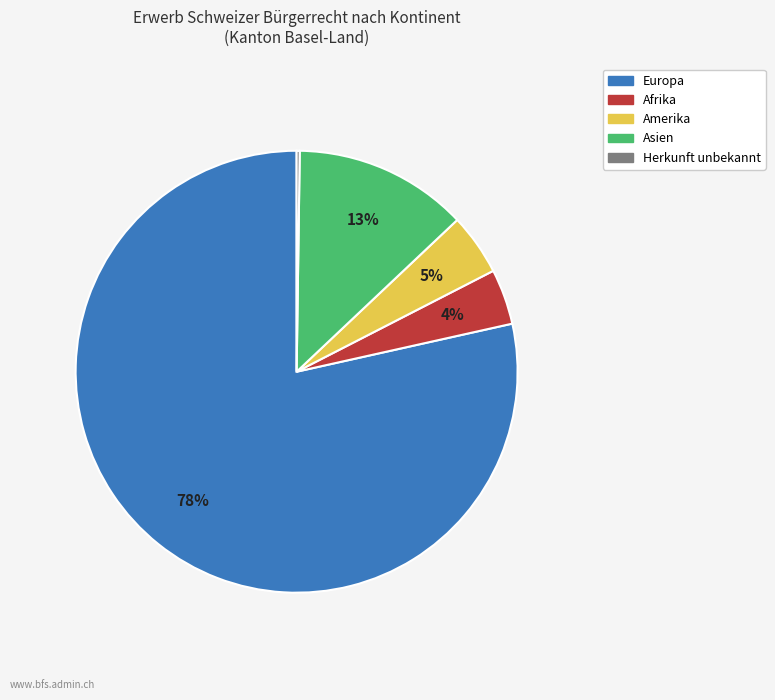

To the nearest percent, what is the difference between the largest and smallest slice percentages?

78%